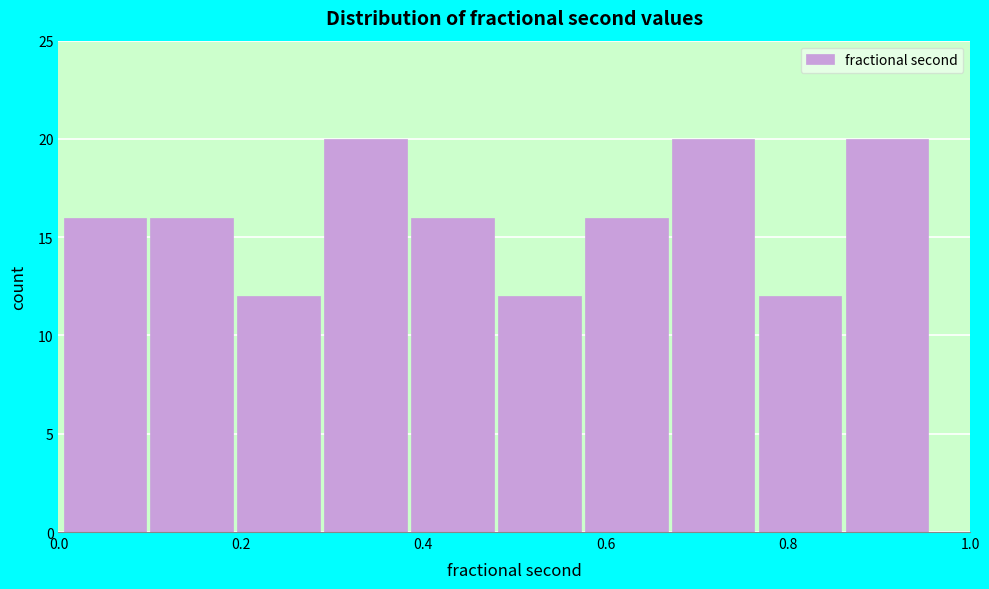

Reading left to right, list every bar in this chart as the range it spans on the x-axis followed by its height. Neither the bar edges nor the heights are printed on the chart, so give them approximately, as read against the axes.

0.00 to 0.10: 16
0.10 to 0.20: 16
0.20 to 0.30: 12
0.30 to 0.38: 20
0.38 to 0.48: 16
0.48 to 0.58: 12
0.58 to 0.68: 16
0.68 to 0.76: 20
0.76 to 0.86: 12
0.86 to 0.96: 20